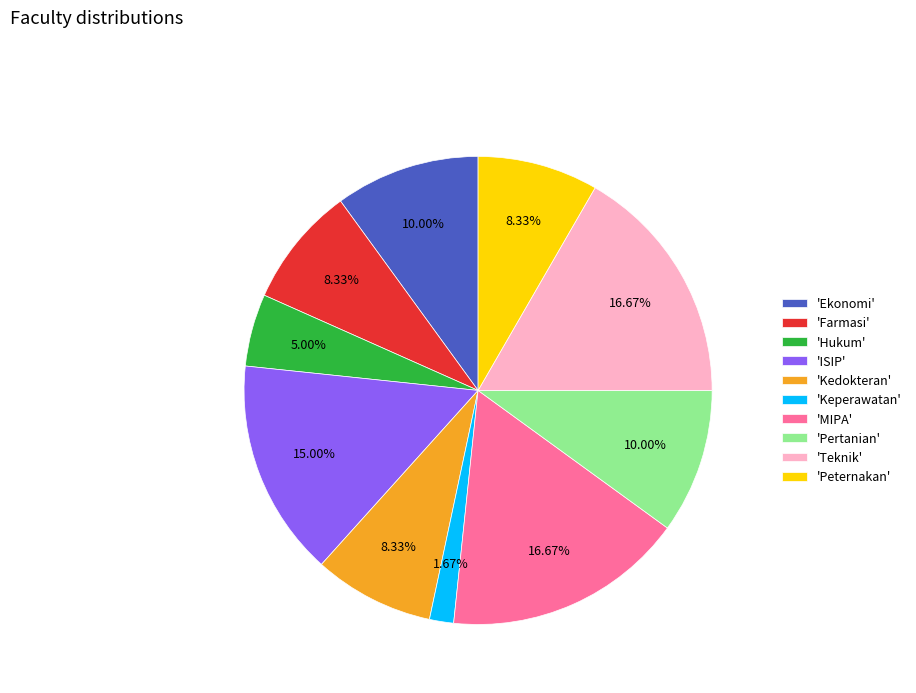

Is the sum of 'ISIP' and 'Pertanian' greater than half?

No